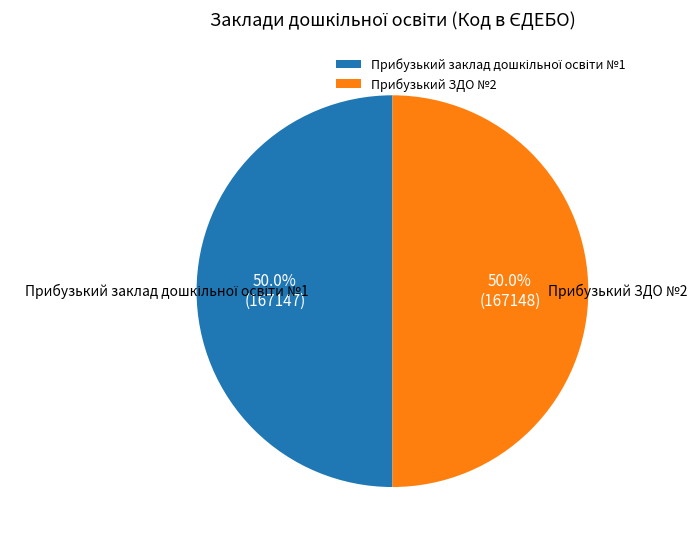

What percentage is NOT represented by Прибузький ЗДО №2?

50.0%